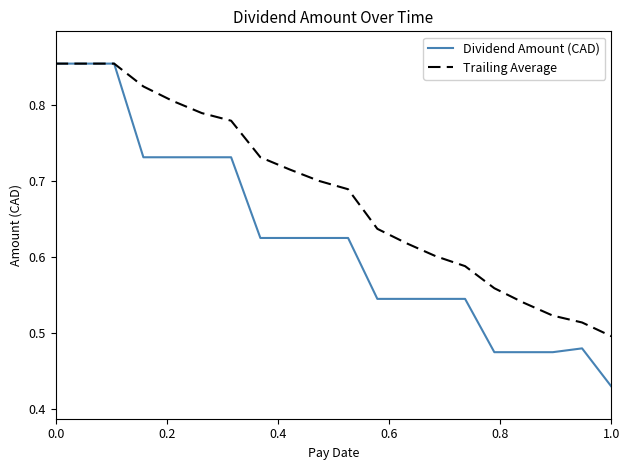

Which series has the largest total across all categories?

Trailing Average